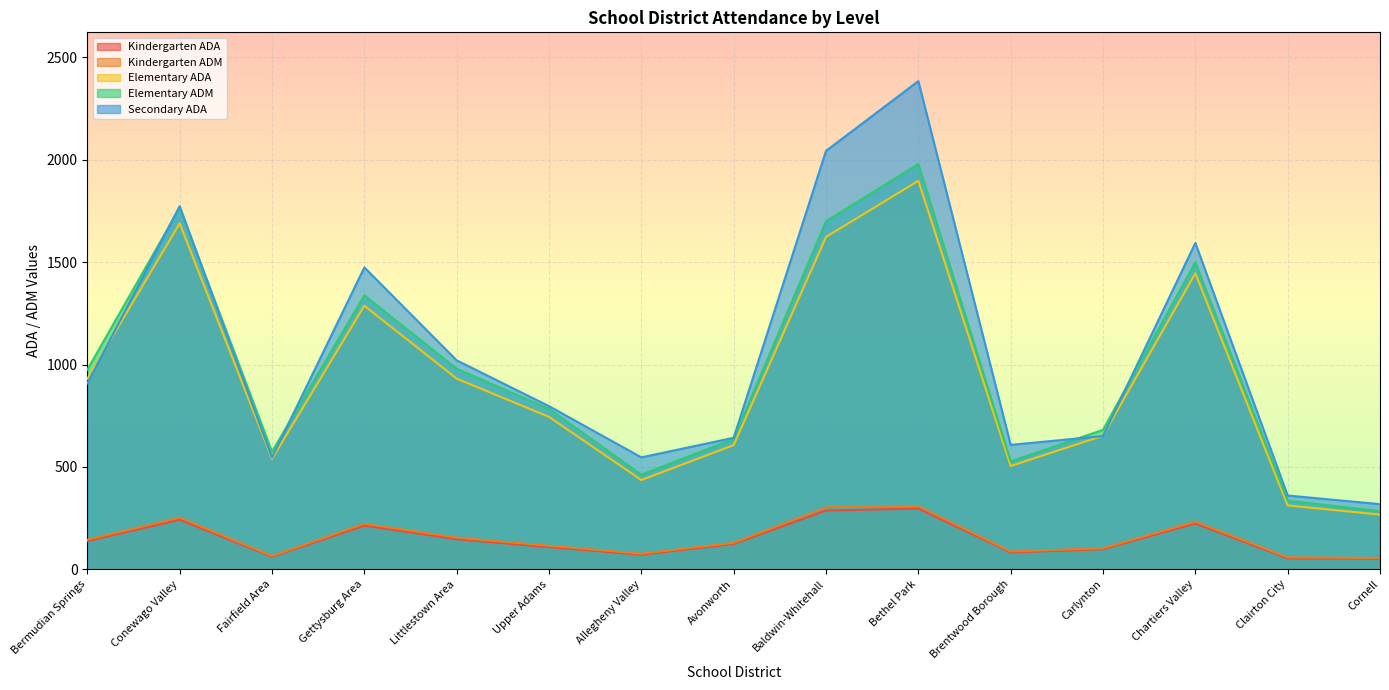

Is it true that Elementary ADM equals 564.3 at Baldwin-Whitehall?

False